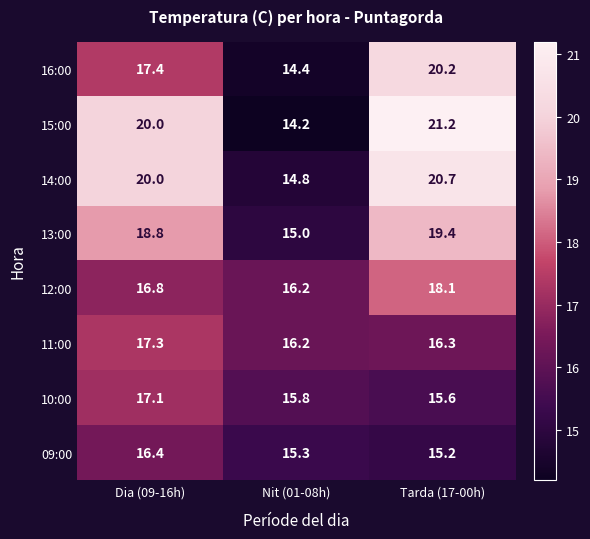

Reading left to right, extract all data points from this chart.

16:00: Dia (09-16h)=17.4	Nit (01-08h)=14.4	Tarda (17-00h)=20.2
15:00: Dia (09-16h)=20.0	Nit (01-08h)=14.2	Tarda (17-00h)=21.2
14:00: Dia (09-16h)=20.0	Nit (01-08h)=14.8	Tarda (17-00h)=20.7
13:00: Dia (09-16h)=18.8	Nit (01-08h)=15.0	Tarda (17-00h)=19.4
12:00: Dia (09-16h)=16.8	Nit (01-08h)=16.2	Tarda (17-00h)=18.1
11:00: Dia (09-16h)=17.3	Nit (01-08h)=16.2	Tarda (17-00h)=16.3
10:00: Dia (09-16h)=17.1	Nit (01-08h)=15.8	Tarda (17-00h)=15.6
09:00: Dia (09-16h)=16.4	Nit (01-08h)=15.3	Tarda (17-00h)=15.2